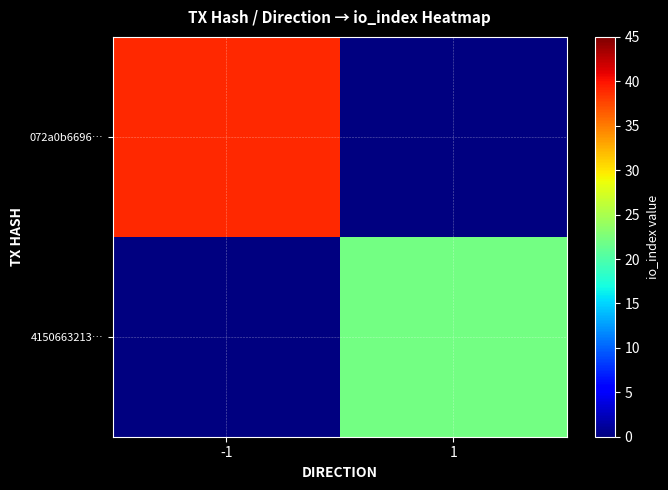

Reading left to right, what are all the values shown in this chart?

072a0b6696…: -1=39	1=0
4150663213…: -1=0	1=22